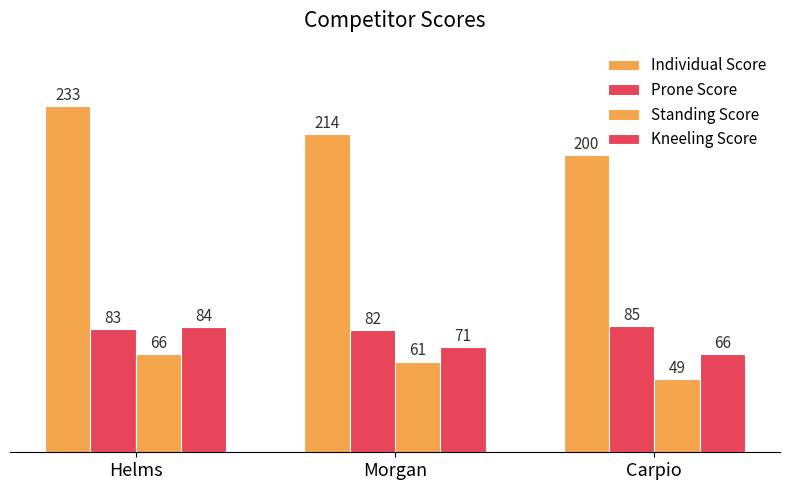

How many data points in Standing Score are less than 61?

1